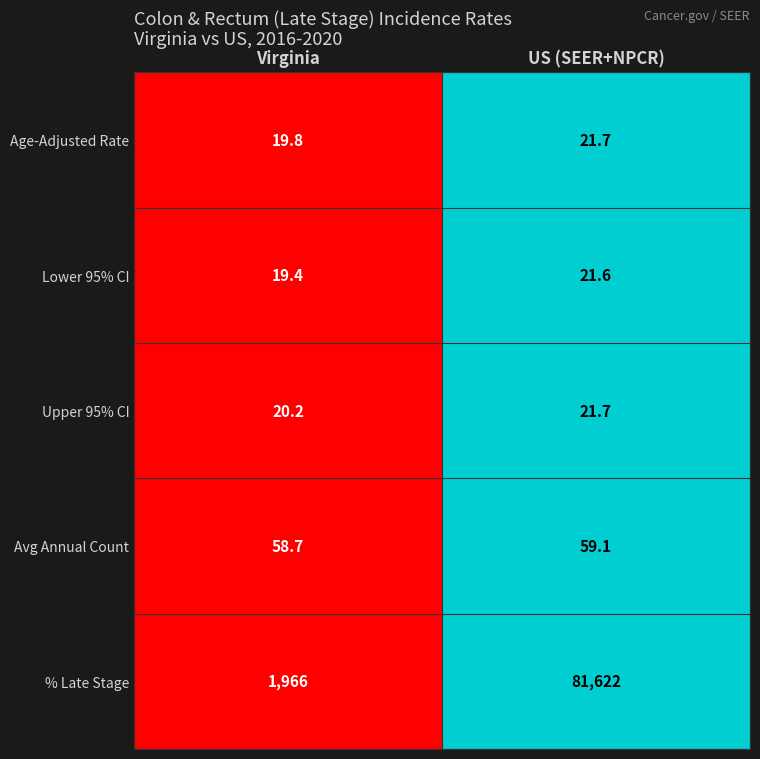

Which series changed the most between Virginia and US (SEER+NPCR)?

% Late Stage